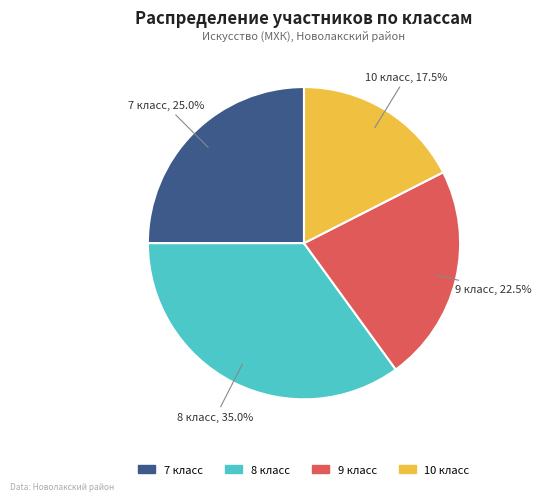

How many slices are in this pie chart?

4